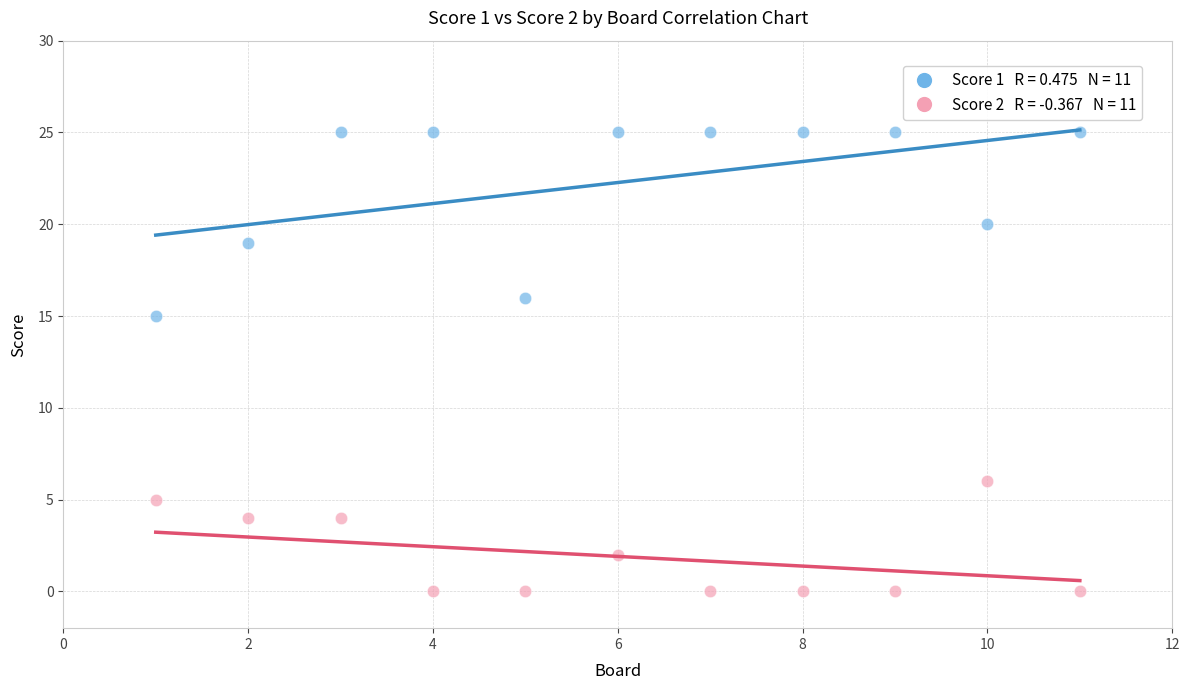

Across all data points, what is the range of Y values (max minus min)?

25